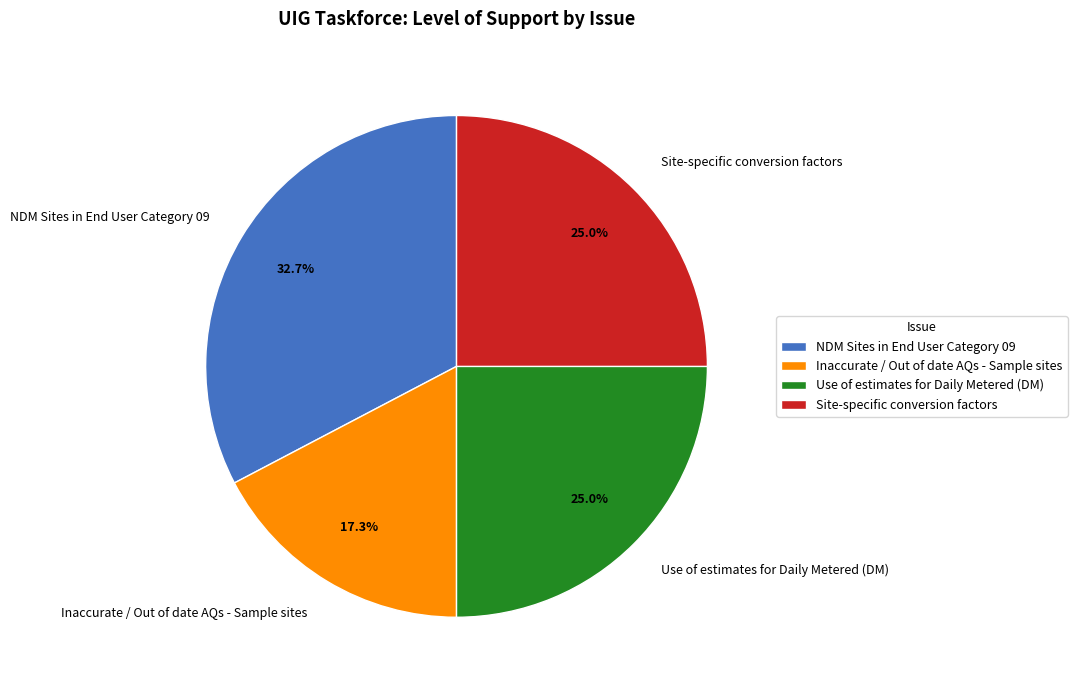

Is Use of estimates for Daily Metered (DM) the majority of the pie?

No